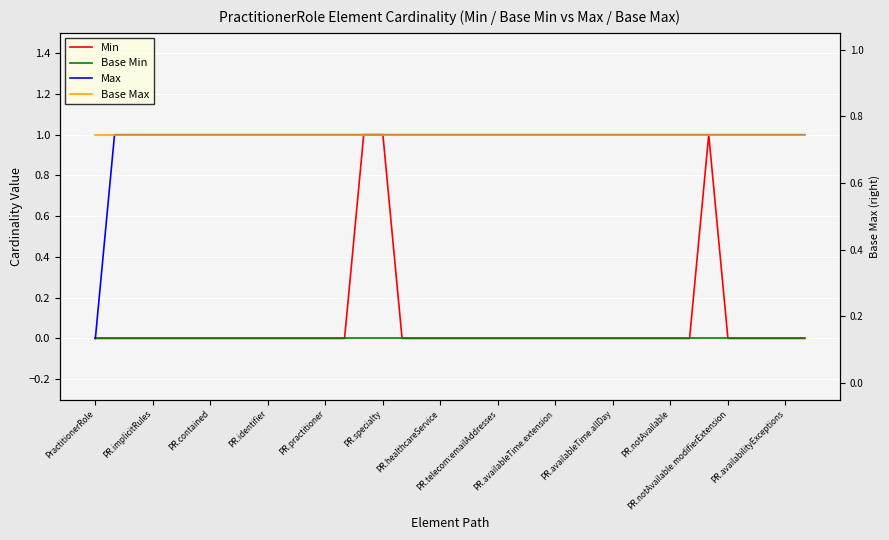

Which series has the largest total across all categories?

Base Max